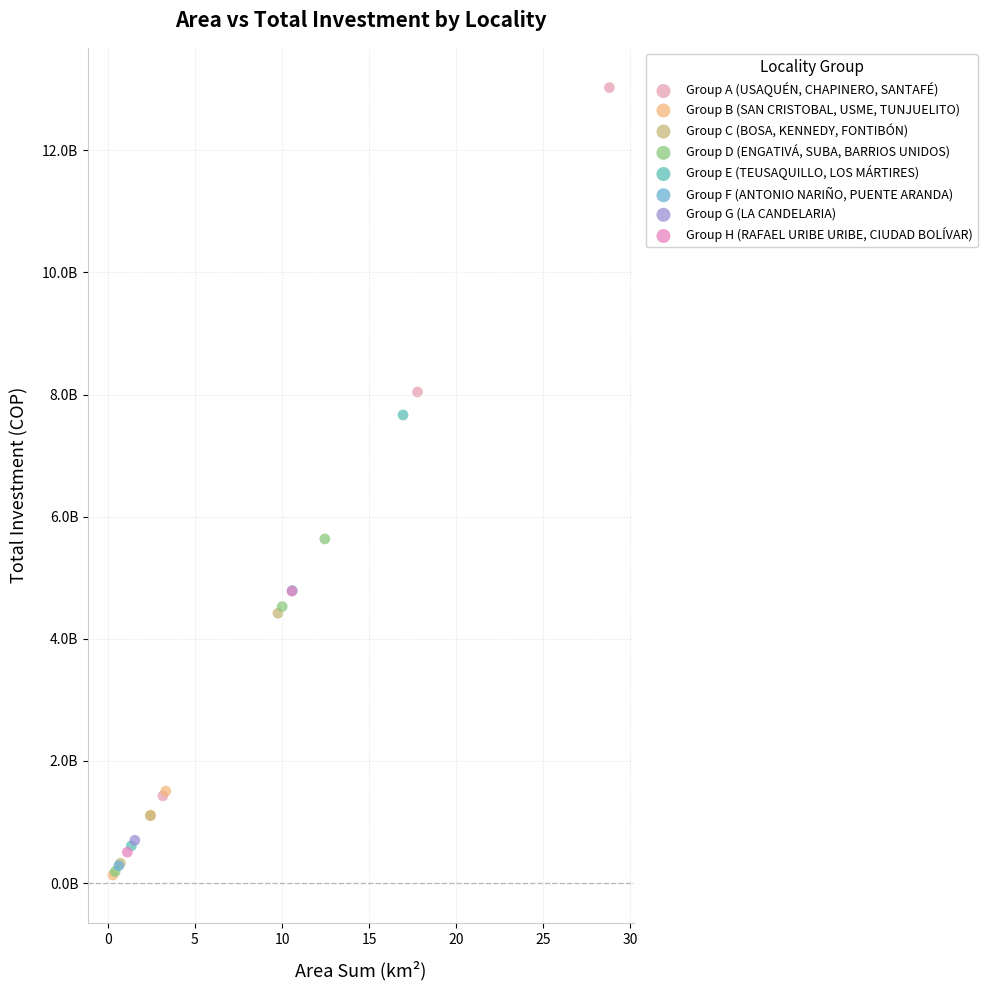

What are all the series names shown in the legend?

Group A (USAQUÉN, CHAPINERO, SANTAFÉ), Group B (SAN CRISTOBAL, USME, TUNJUELITO), Group C (BOSA, KENNEDY, FONTIBÓN), Group D (ENGATIVÁ, SUBA, BARRIOS UNIDOS), Group E (TEUSAQUILLO, LOS MÁRTIRES), Group F (ANTONIO NARIÑO, PUENTE ARANDA), Group G (LA CANDELARIA), Group H (RAFAEL URIBE URIBE, CIUDAD BOLÍVAR)